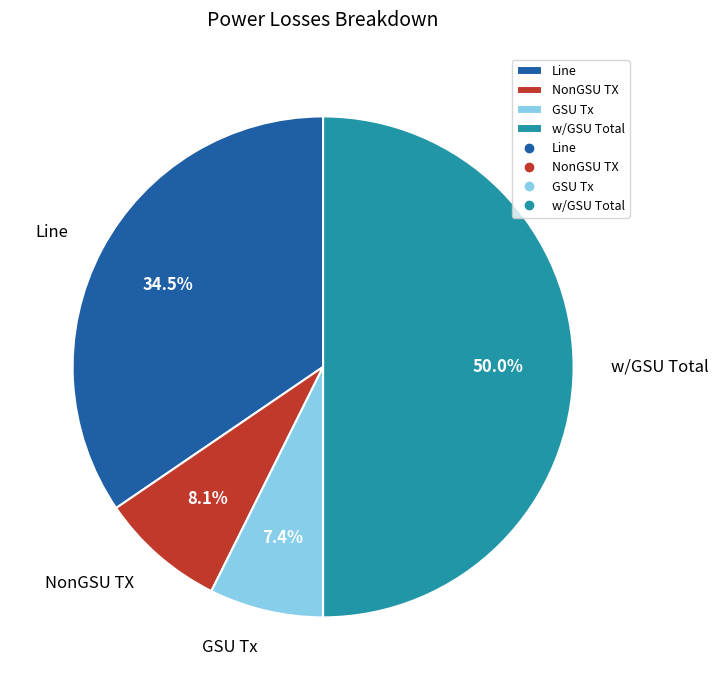

How many segments does this pie chart have?

4